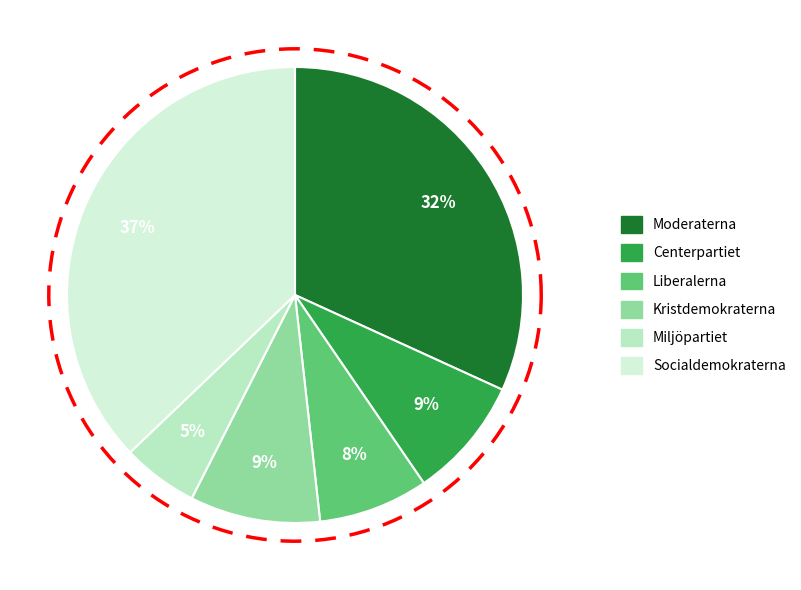

Which slice is the largest?

Socialdemokraterna